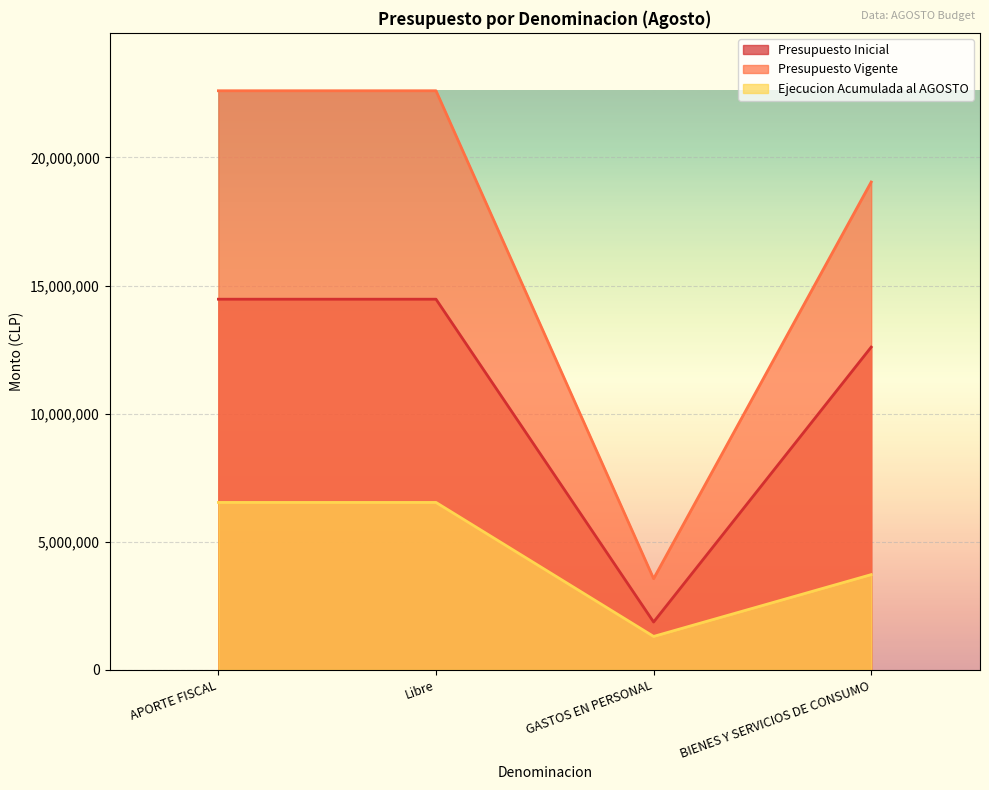

What is the smallest value displayed?

1307699